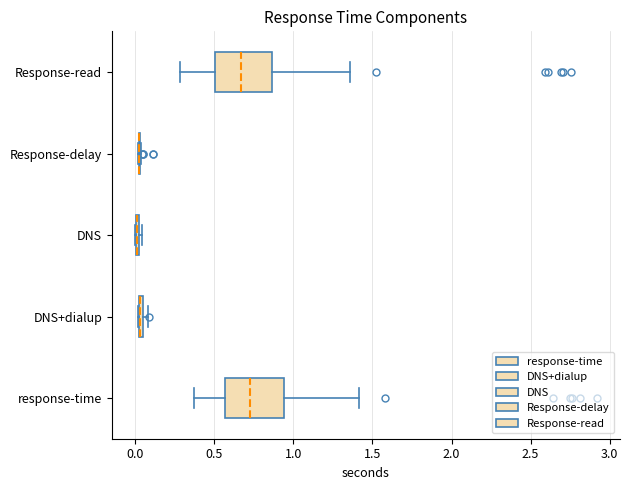

Where is the right edge of the box for DNS+dialup on the x-axis? The values are not printed on the chart, so give them approximately, as read against the axis.

0.05